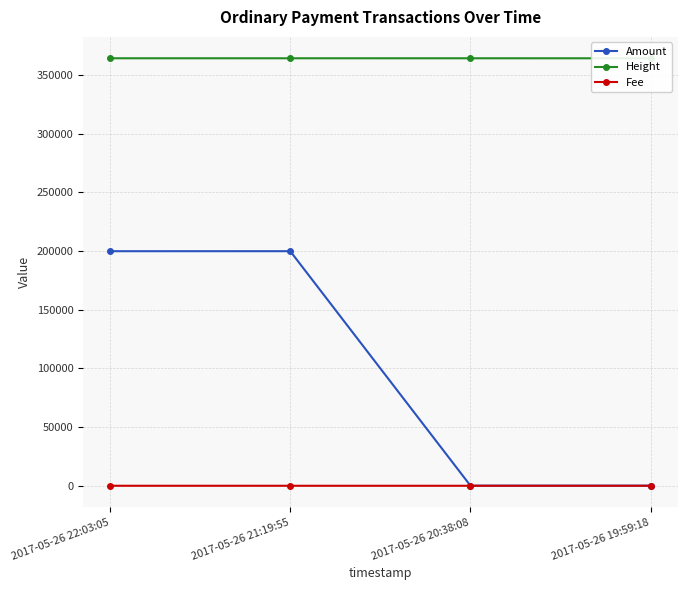

Does the chart display data point markers on the line(s)?

Yes